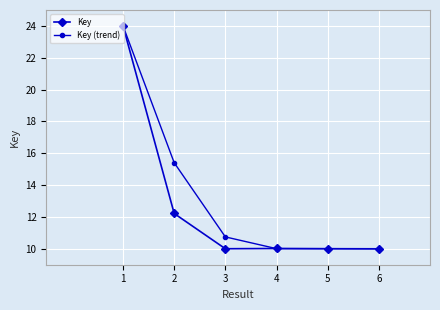

Does the chart display data point markers on the line(s)?

Yes